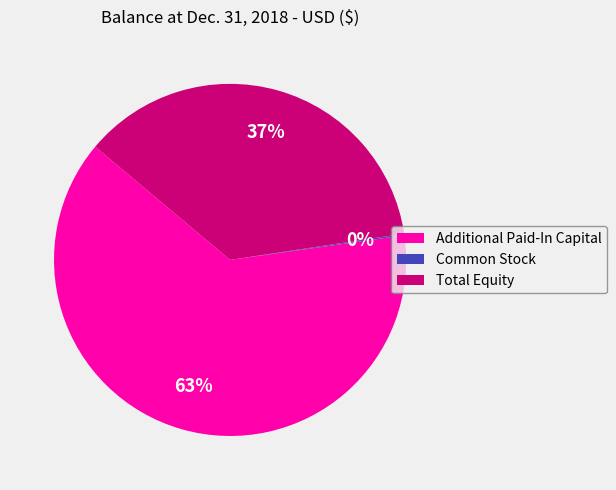

Which slice represents more than half of the pie?

Additional Paid-In Capital